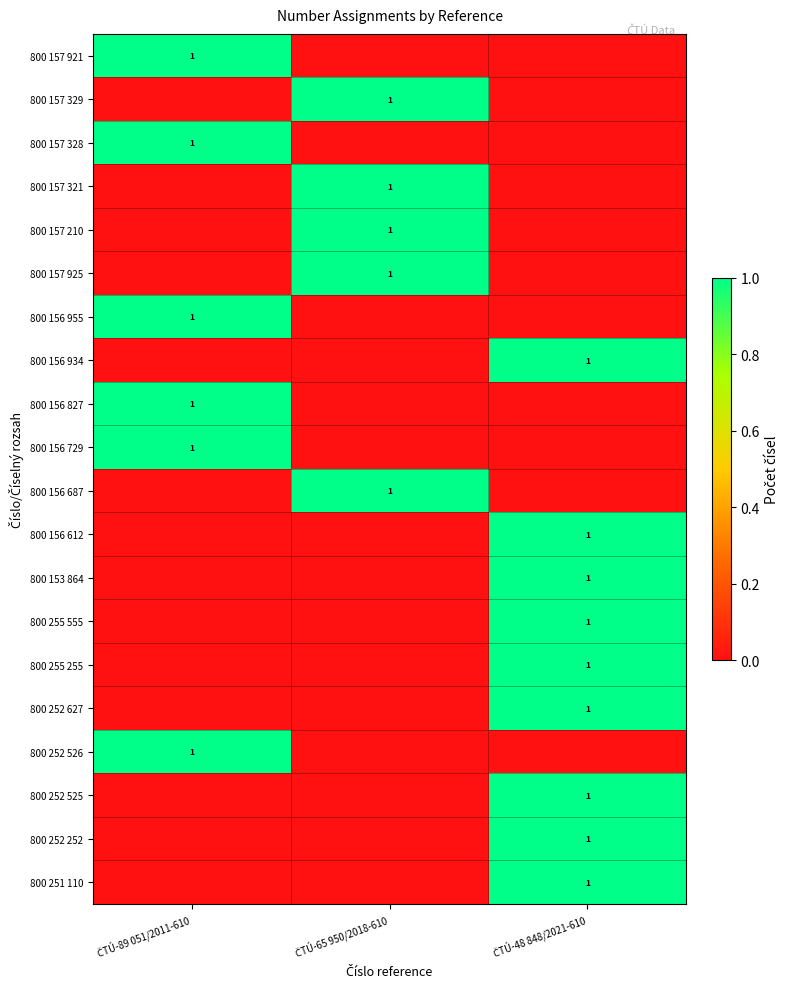

What is the sum of all 800 252 627 values?

1